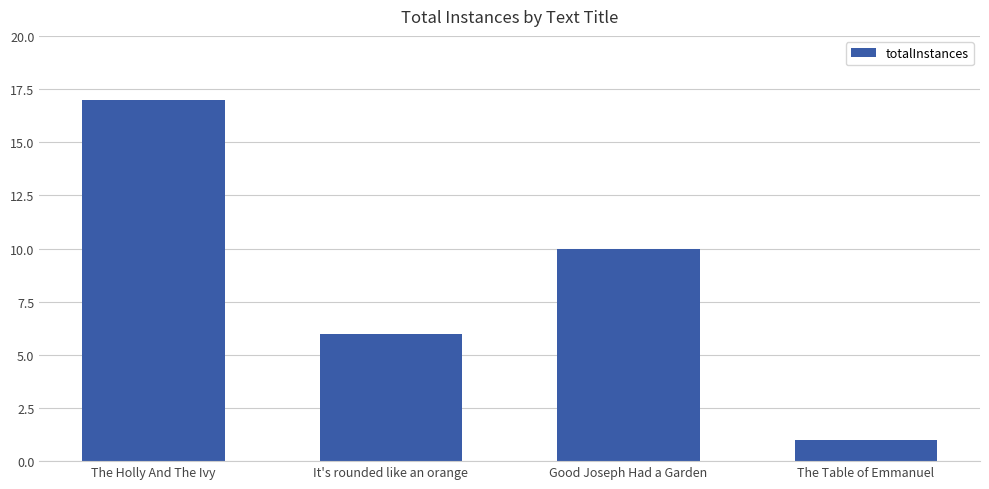

What is the ratio of the value at The Table of Emmanuel to the value at It's rounded like an orange?

0.2